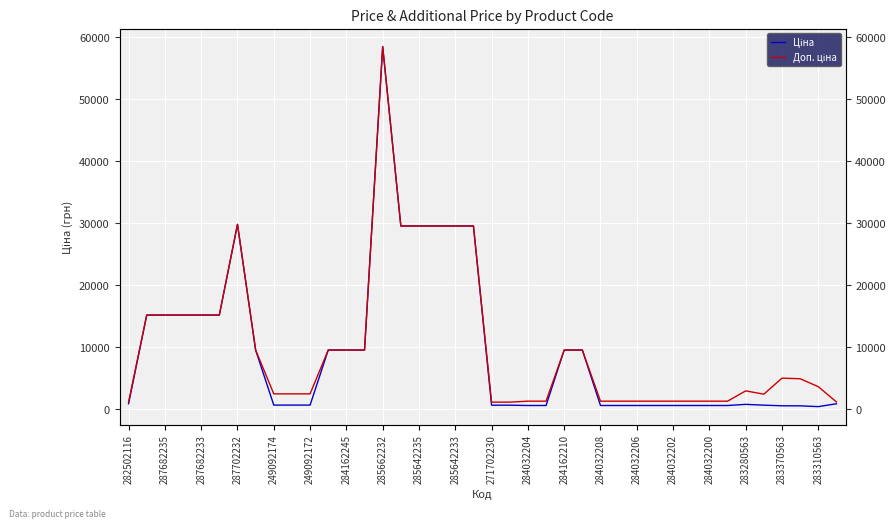

List the series in order of their peak value, lowest first.

Ціна, Доп. ціна